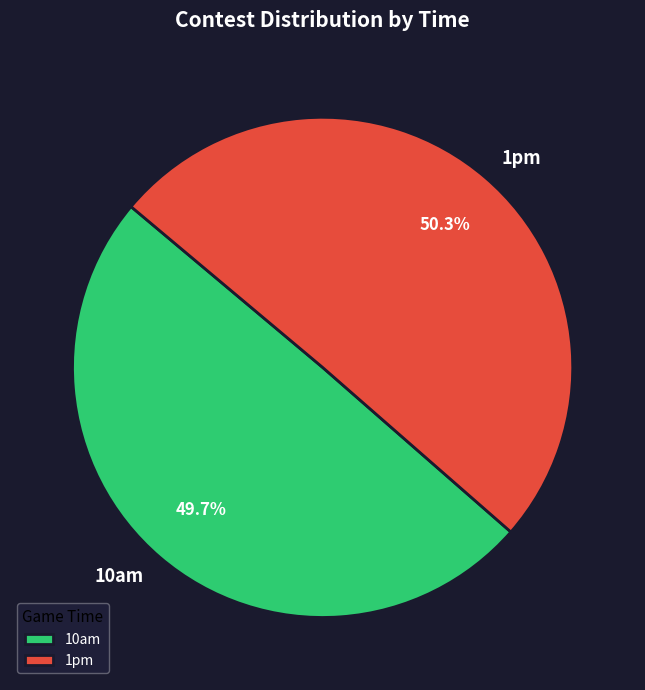

Combined, do 1pm and 10am account for over 50%?

Yes